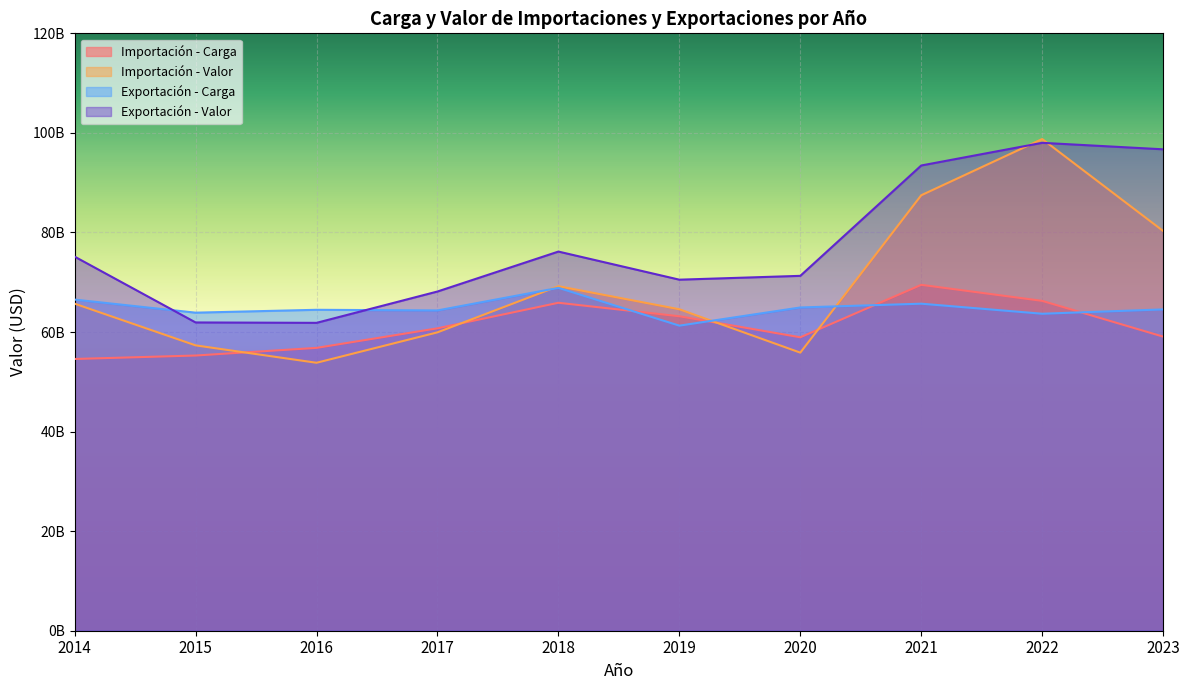

How many data points does each series have?

10